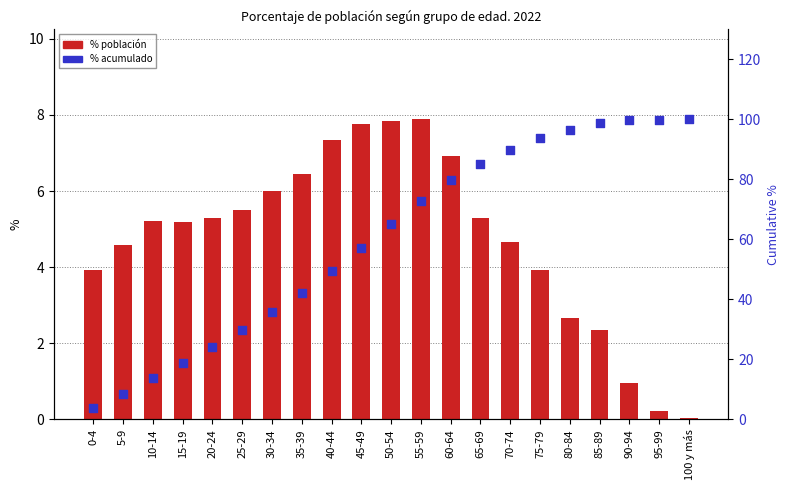

Which series contains the lowest Y value?

col_1